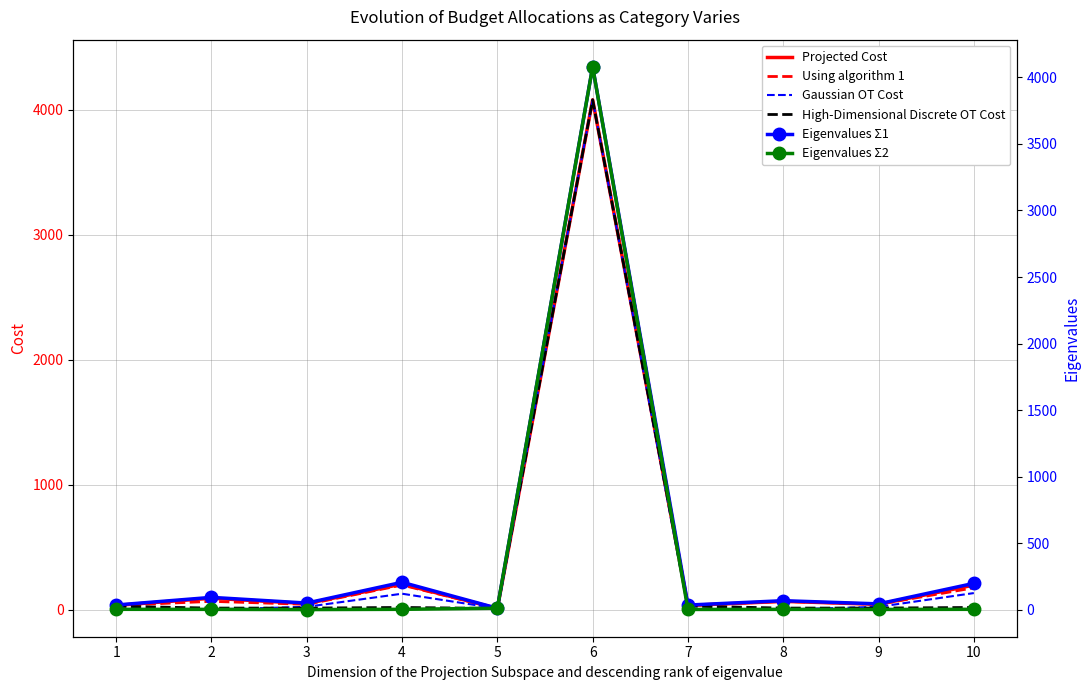

True or false: Gaussian OT Cost and Projected Cost intersect in this chart.

False